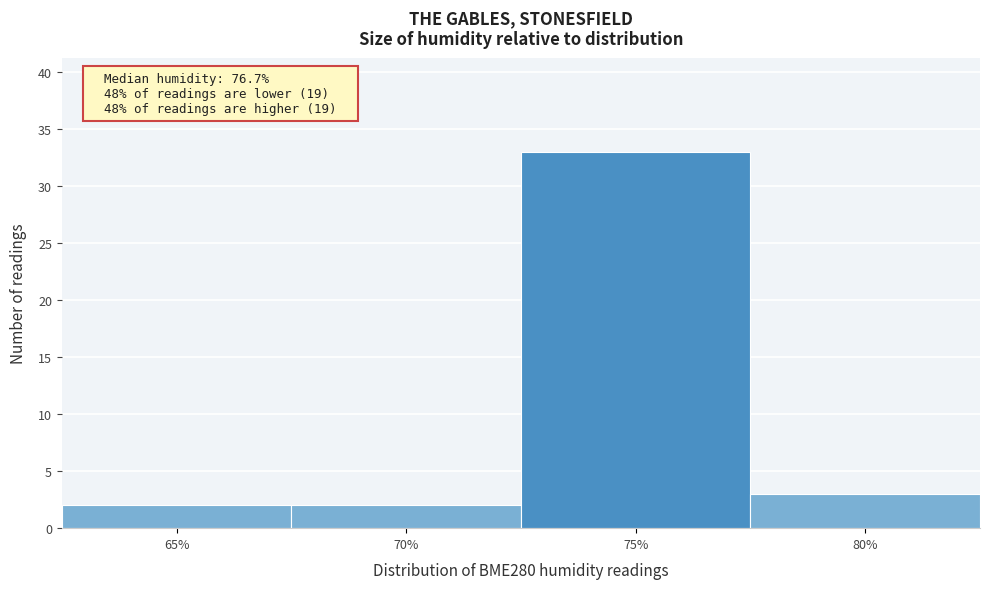

Reading left to right, extract all data points from this chart.

2	2	33	3